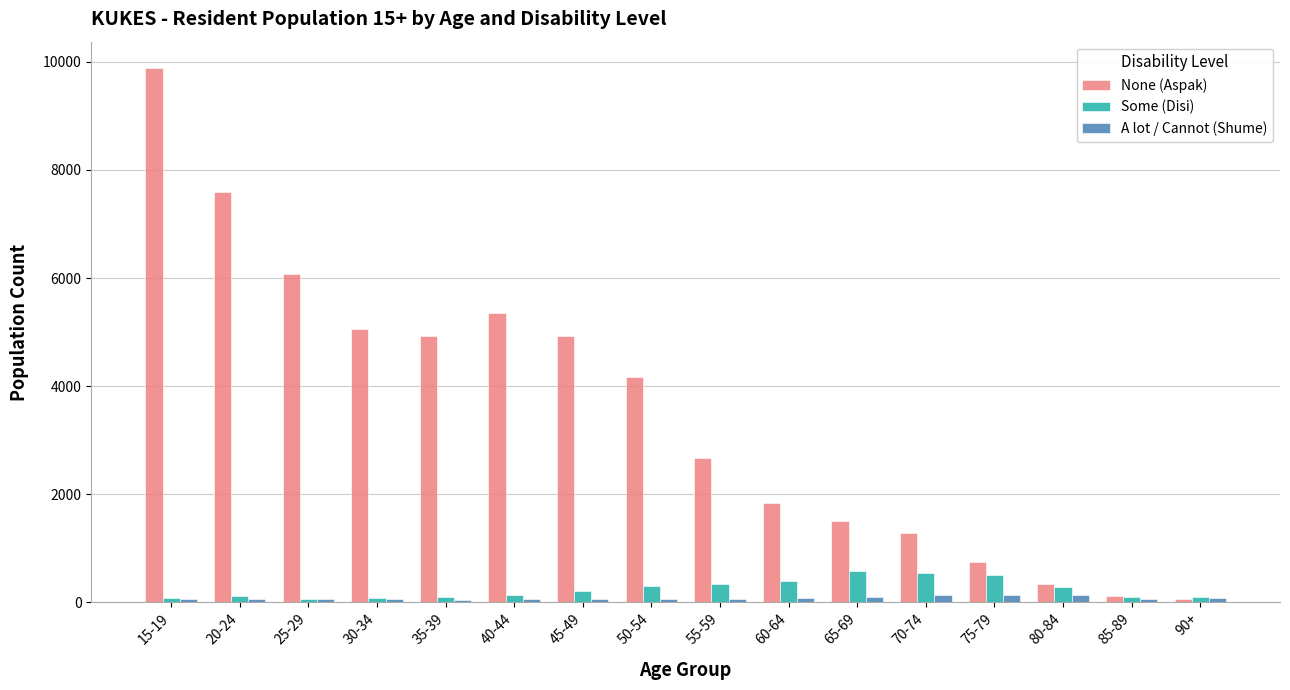

Which label corresponds to the largest value in the chart?

15-19